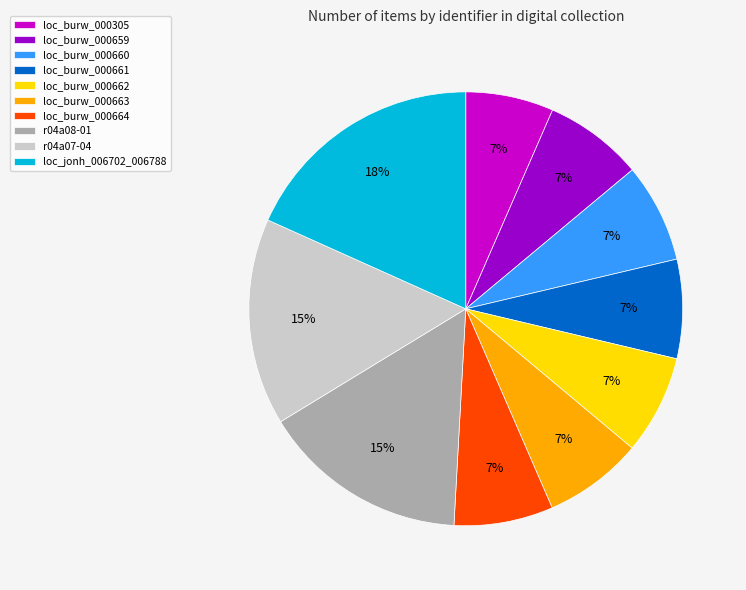

What is the ratio of the value at loc_burw_000662 to the value at loc_burw_000660?

1.0